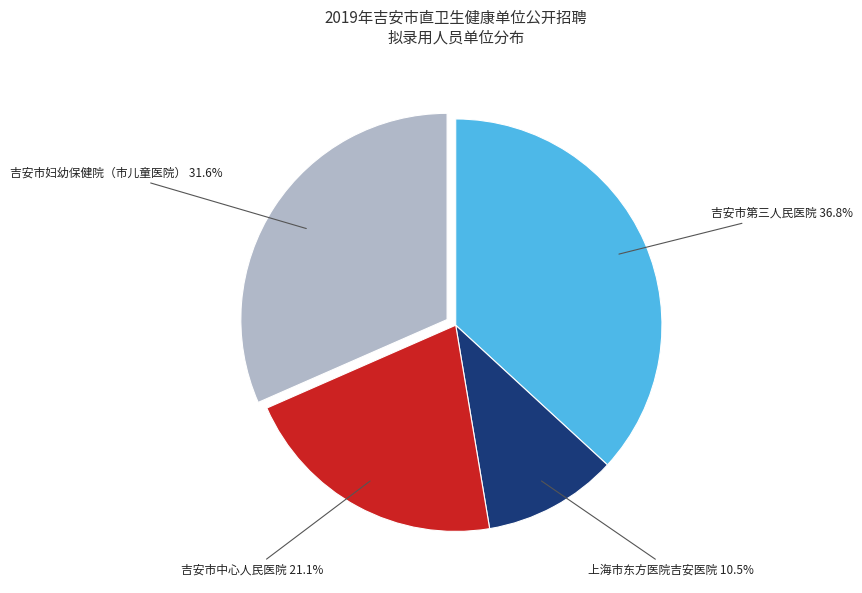

To the nearest percent, what is the difference between the largest and smallest slice percentages?

26%